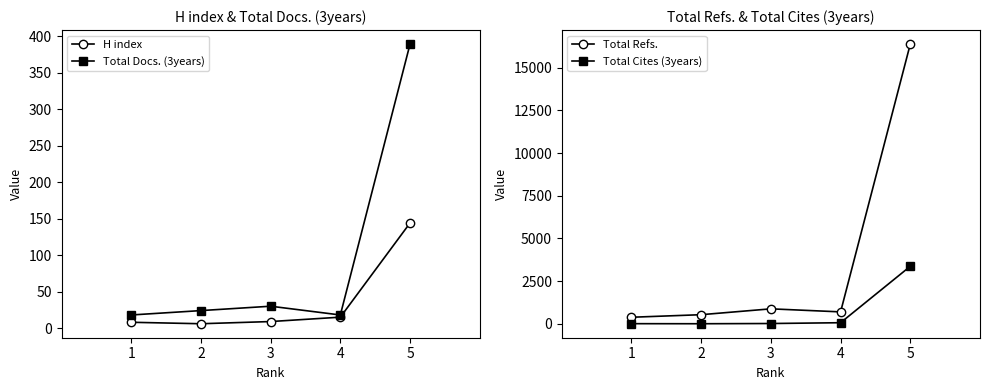

What is the lowest value of the Total Refs. series?

385